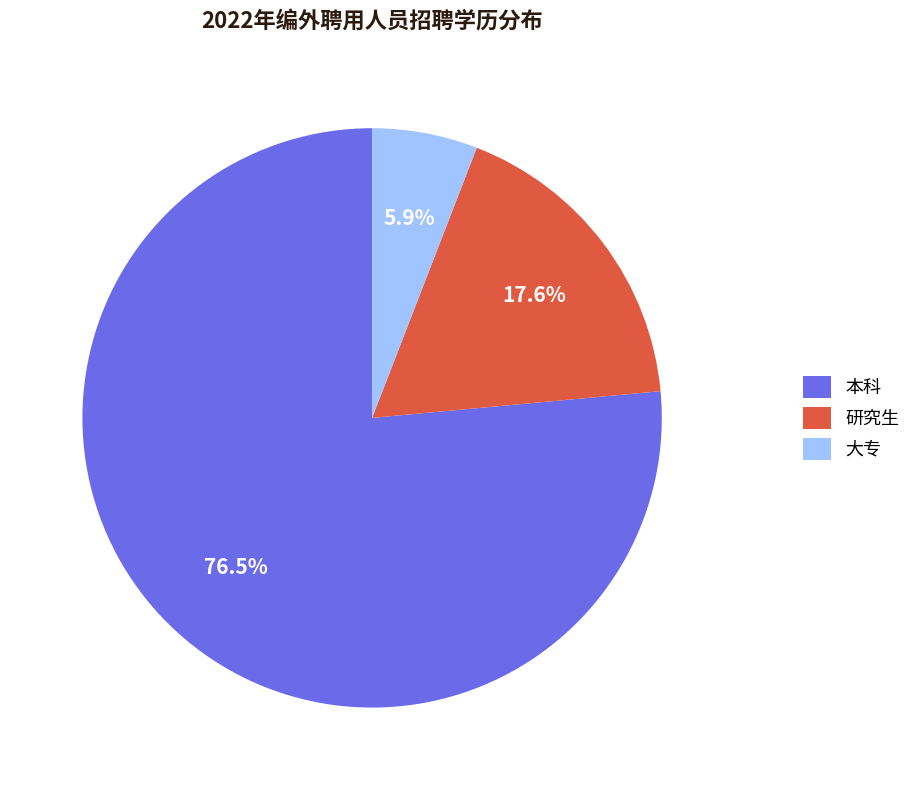

Which category accounts for the majority?

本科